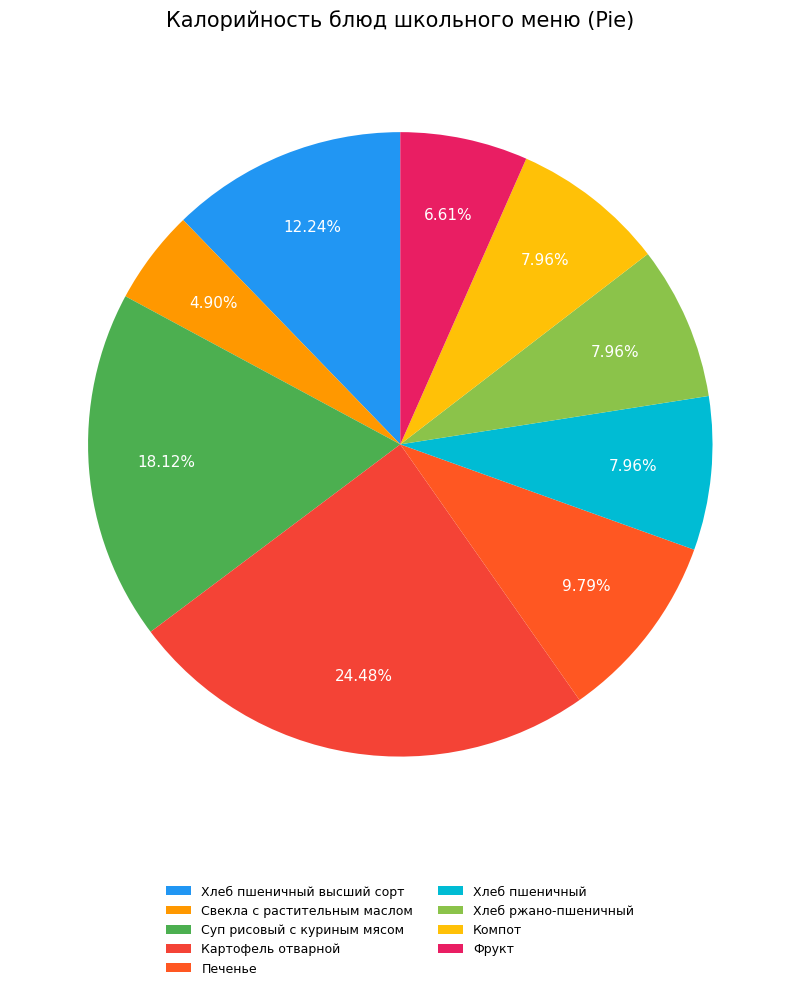

What percentage is the Хлеб пшеничный slice, to the nearest percent?

8%